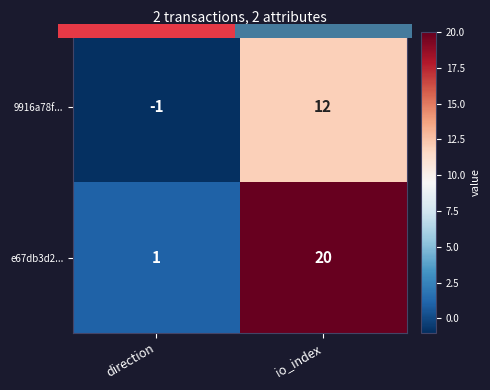

How many values in 9916a78f... are above zero?

1